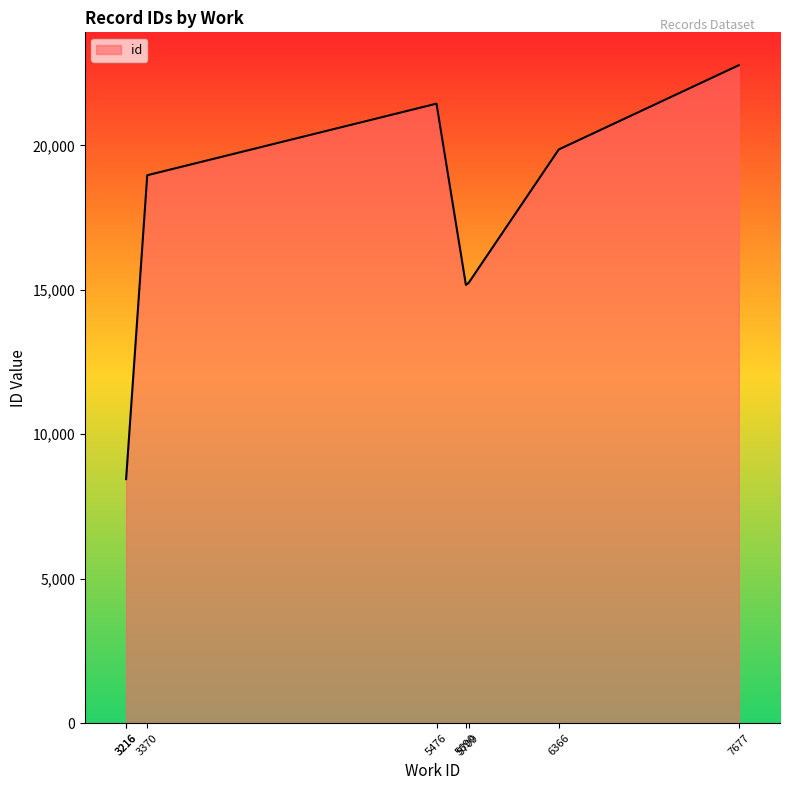

True or false: the data shows 26662 at 6366.

False